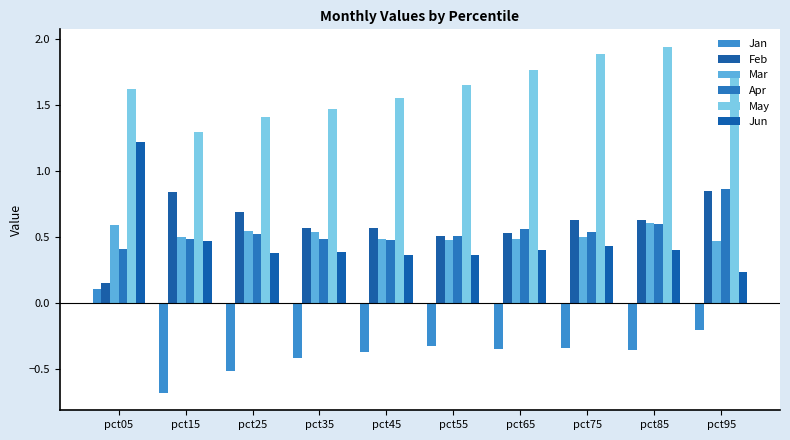

How many bars are there in each group?

6